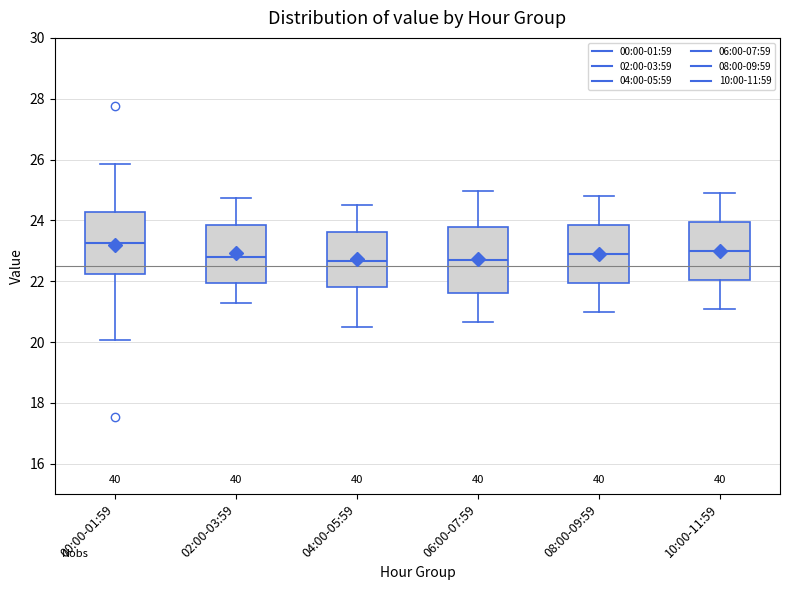

Where does the upper whisker of the box for 08:00-09:59 end on the y-axis? The values are not printed on the chart, so give them approximately, as read against the axis.

24.8